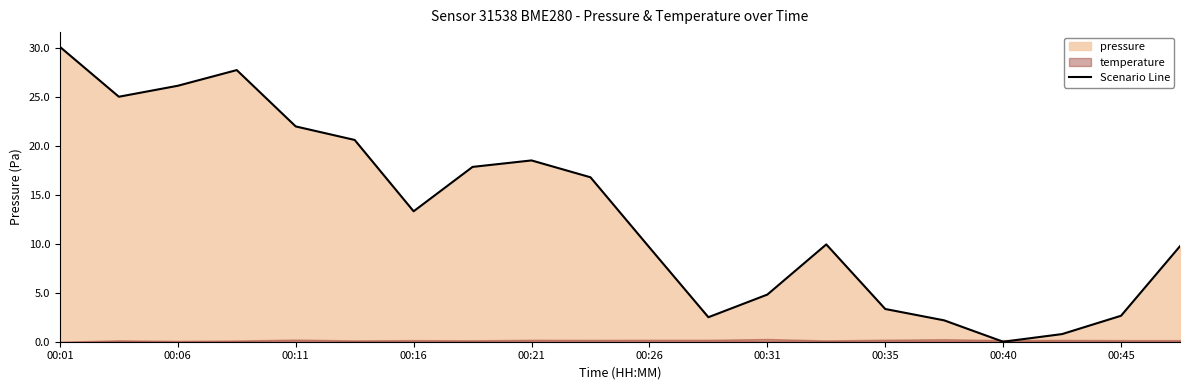

Which category has the highest value across all series?

00:01